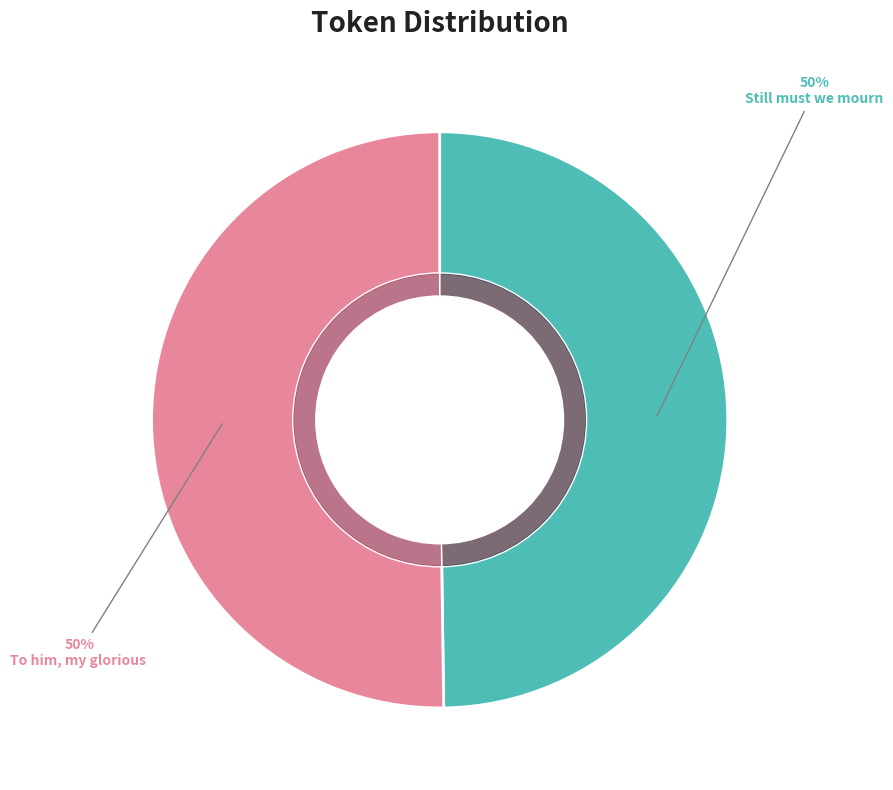

What percentage is NOT represented by To him, my glorious Ransomer?

49.8%